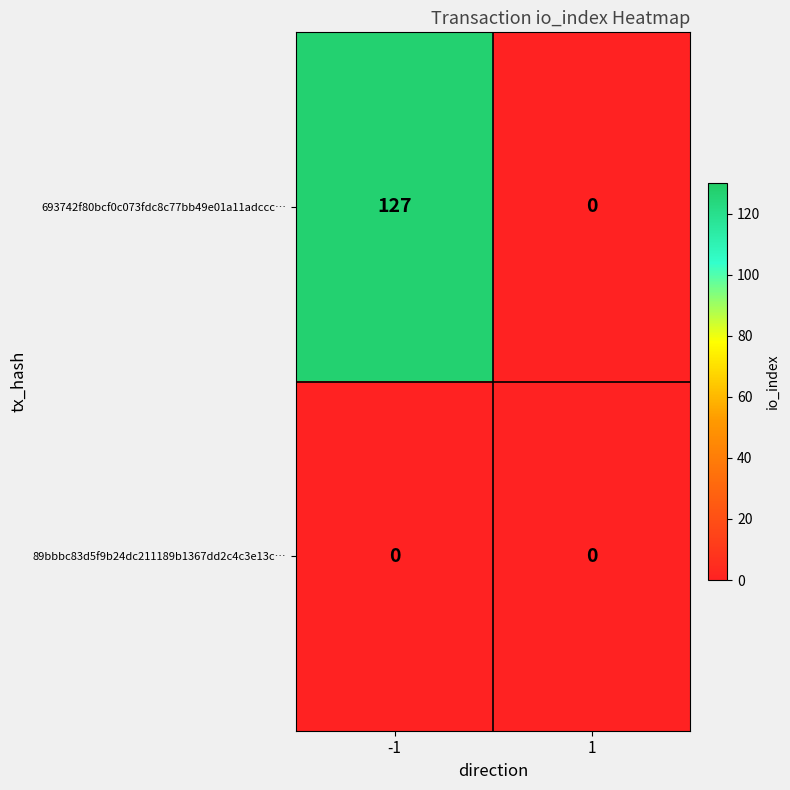

Reading left to right, extract all data points from this chart.

693742f80bcf0c073fdc8c77bb49e01a11adccc…: 127	0
89bbbc83d5f9b24dc211189b1367dd2c4c3e13c…: 0	0